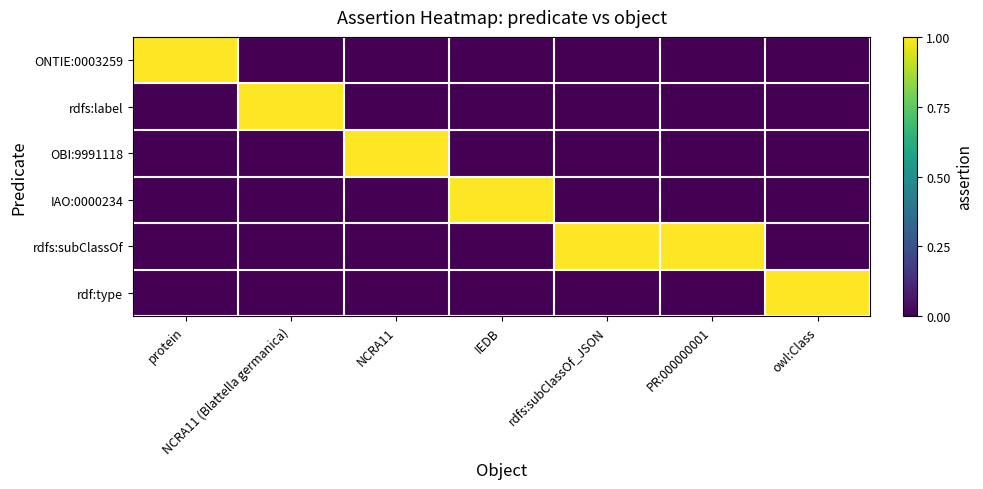

How many data points does each series have?

7